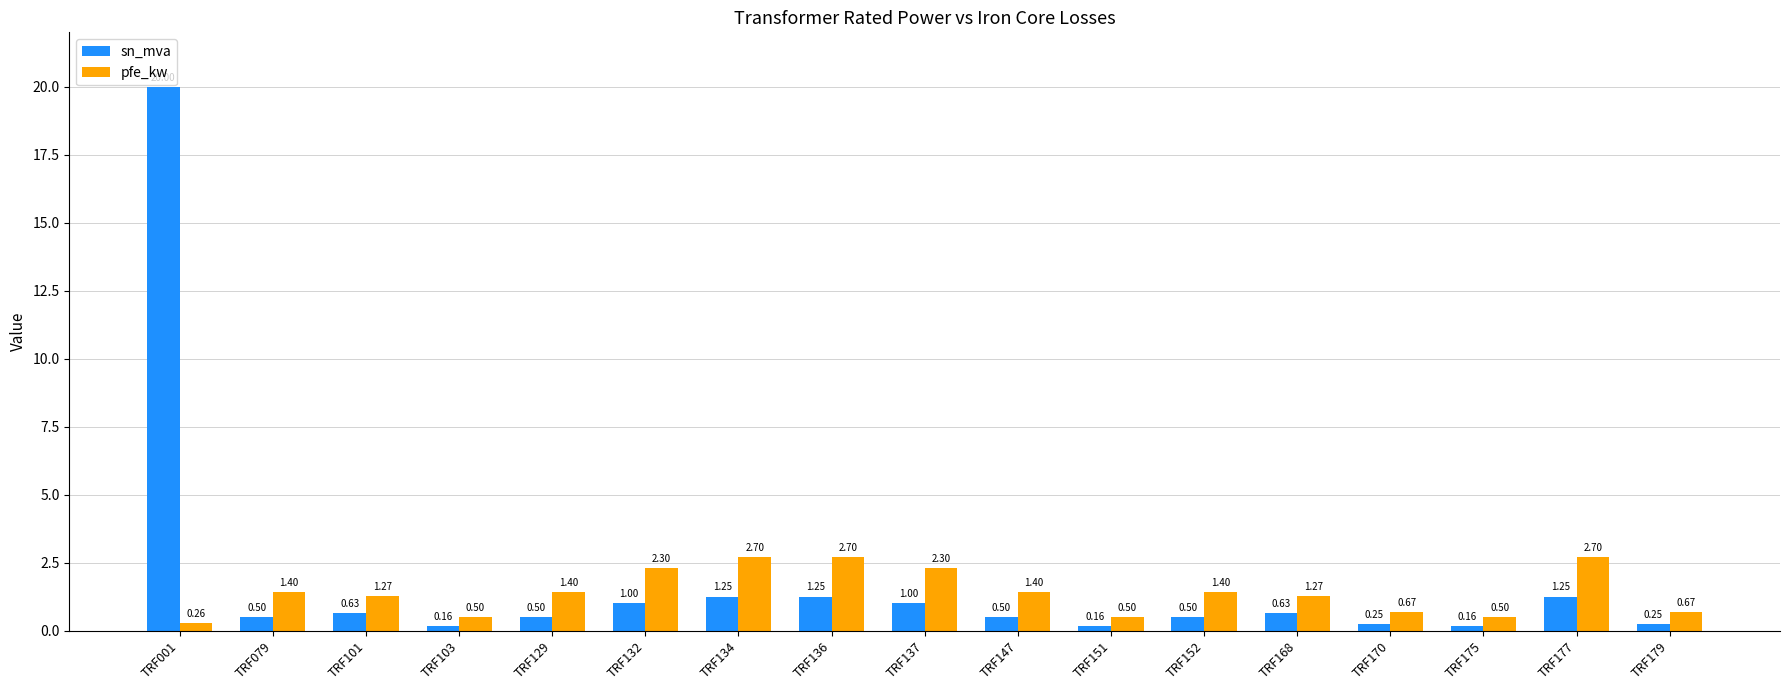

List the series in order of their peak value, lowest first.

pfe_kw, sn_mva